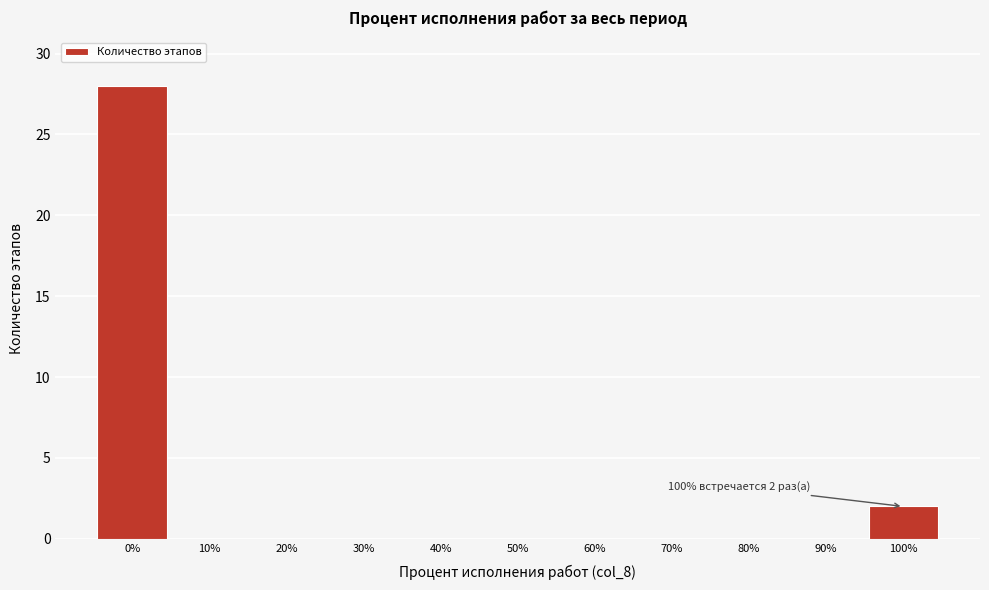

Reading left to right, extract all data points from this chart.

0%=28	10%=0	20%=0	30%=0	40%=0	50%=0	60%=0	70%=0	80%=0	90%=0	100%=2